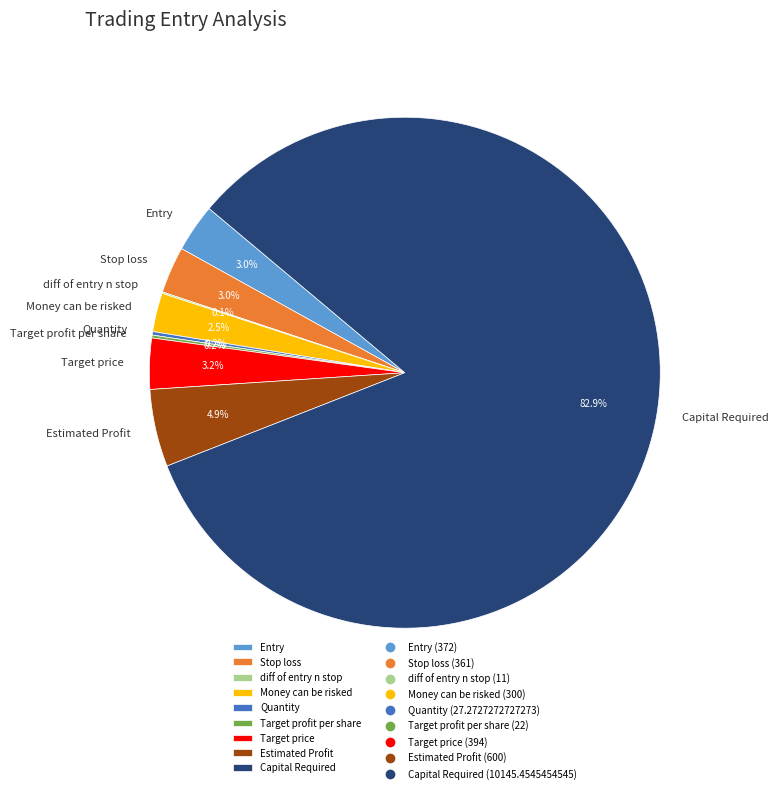

Which category accounts for the majority?

Capital Required